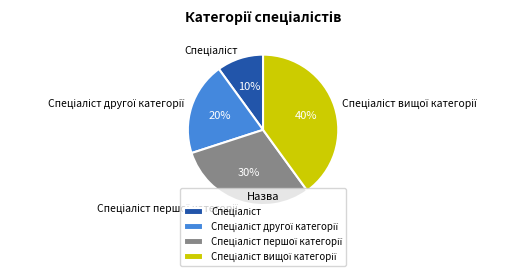

To the nearest percent, what is the difference between the largest and smallest slice percentages?

30%